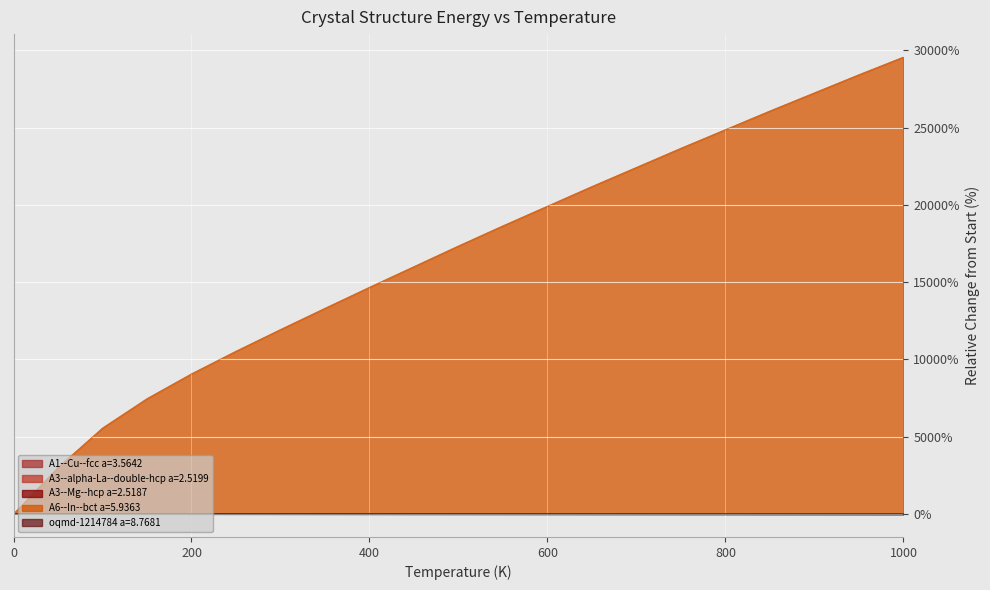

Which series has the largest range (max minus min)?

A6--In--bct a=5.9363